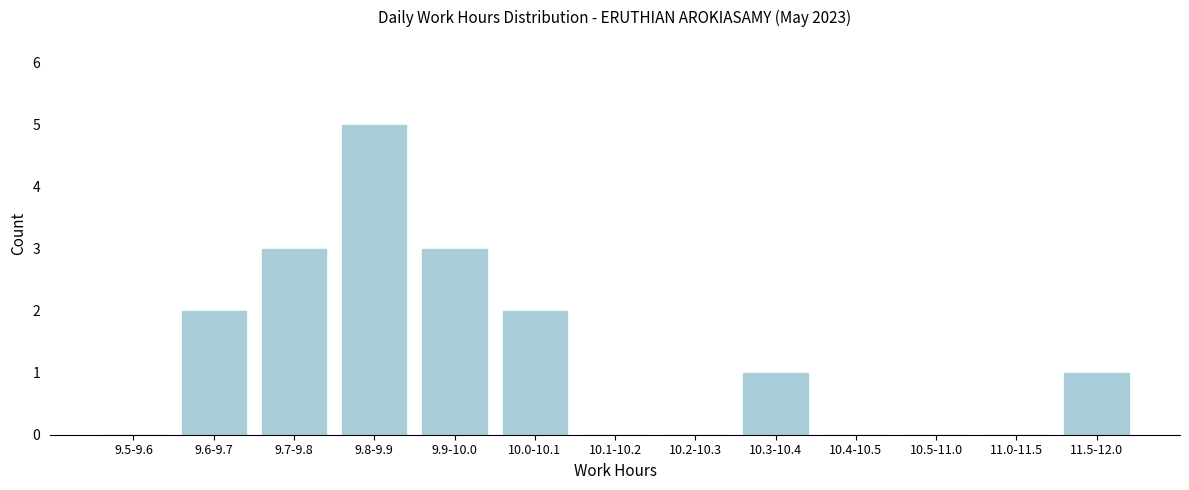

Reading left to right, list all the values displayed in this chart.

9.5-9.6=0	9.6-9.7=2	9.7-9.8=3	9.8-9.9=5	9.9-10.0=3	10.0-10.1=2	10.1-10.2=0	10.2-10.3=0	10.3-10.4=1	10.4-10.5=0	10.5-11.0=0	11.0-11.5=0	11.5-12.0=1